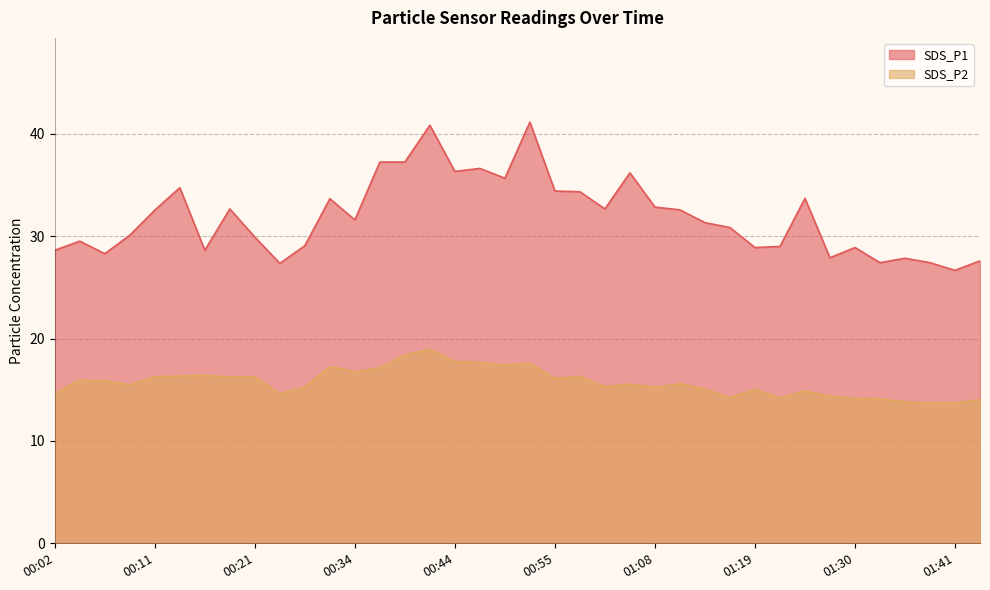

What is the difference between the second highest and minimum values in the SDS_P2 series?

4.7